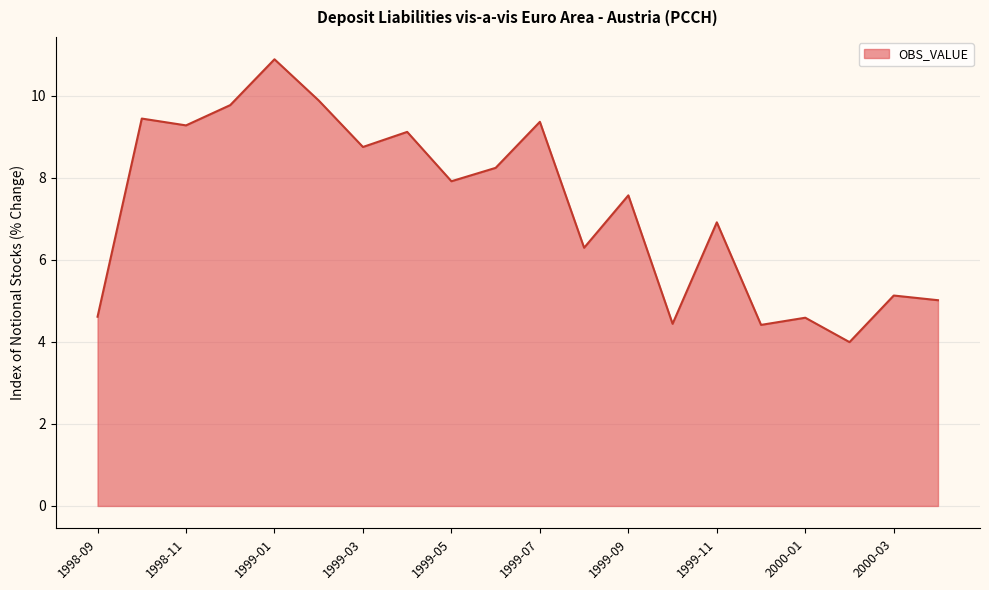

What is the maximum value shown in the chart?

10.9